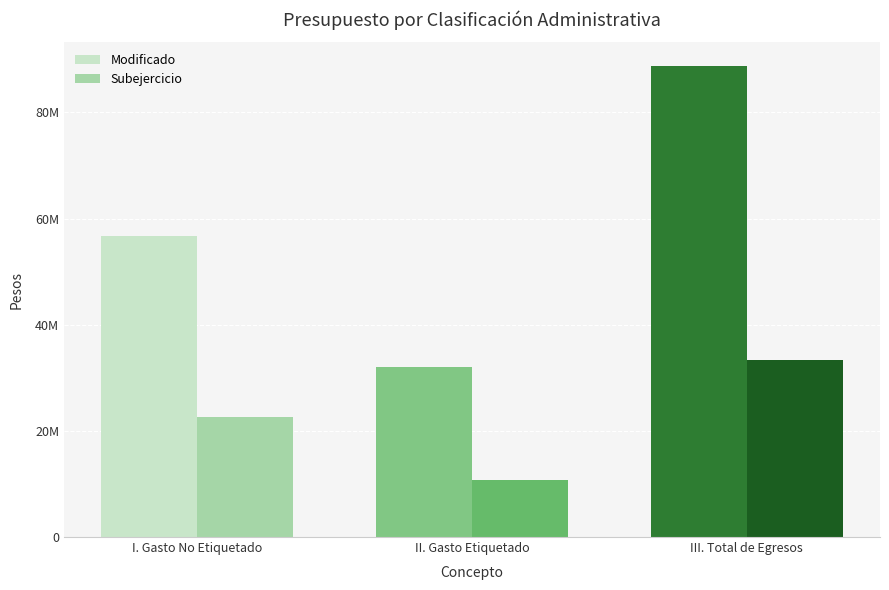

Read the Modificado value at I. Gasto No Etiquetado.

56734322.1